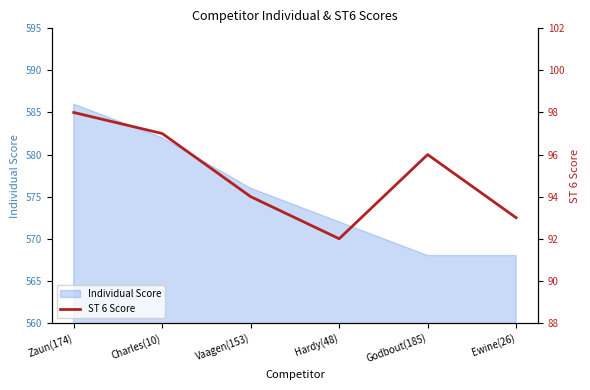

At which category does the data reach its first local valley?

Hardy(48)